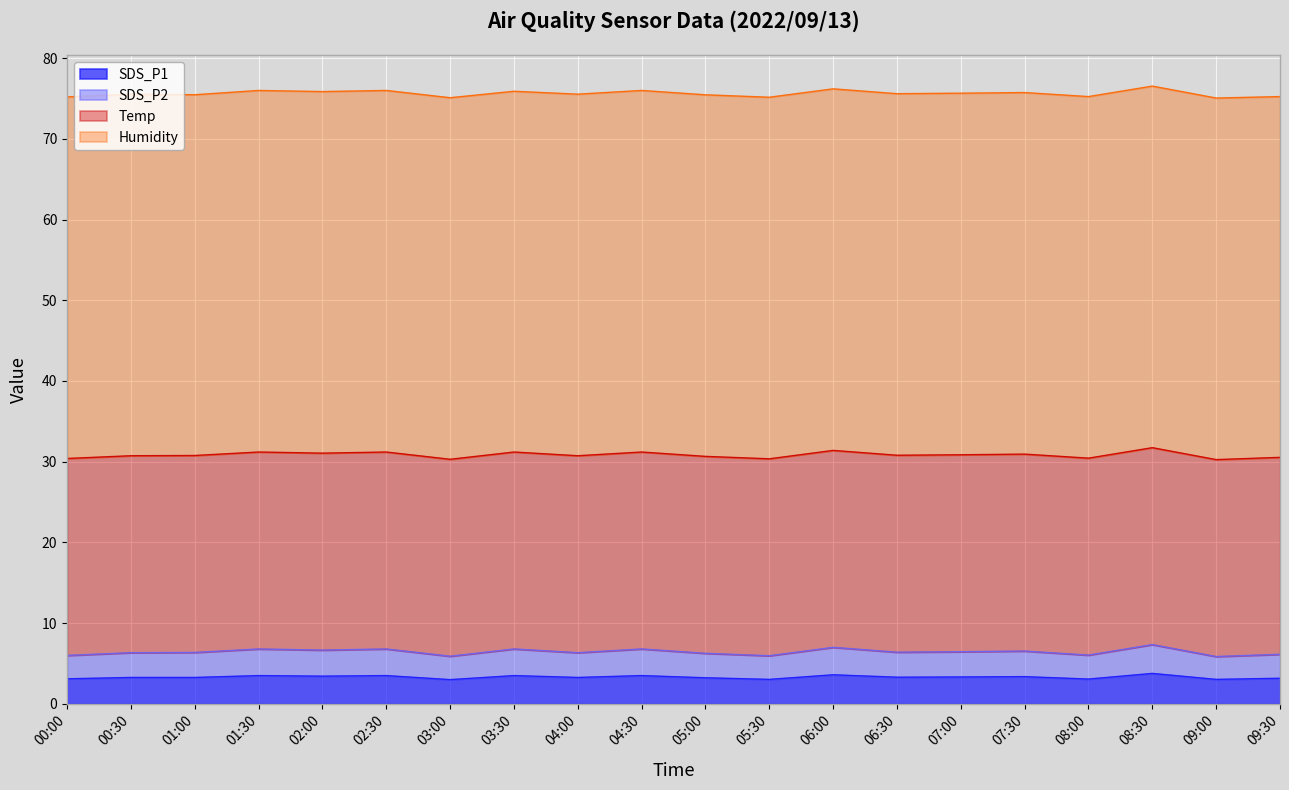

True or false: SDS_P2 and SDS_P1 intersect in this chart.

False